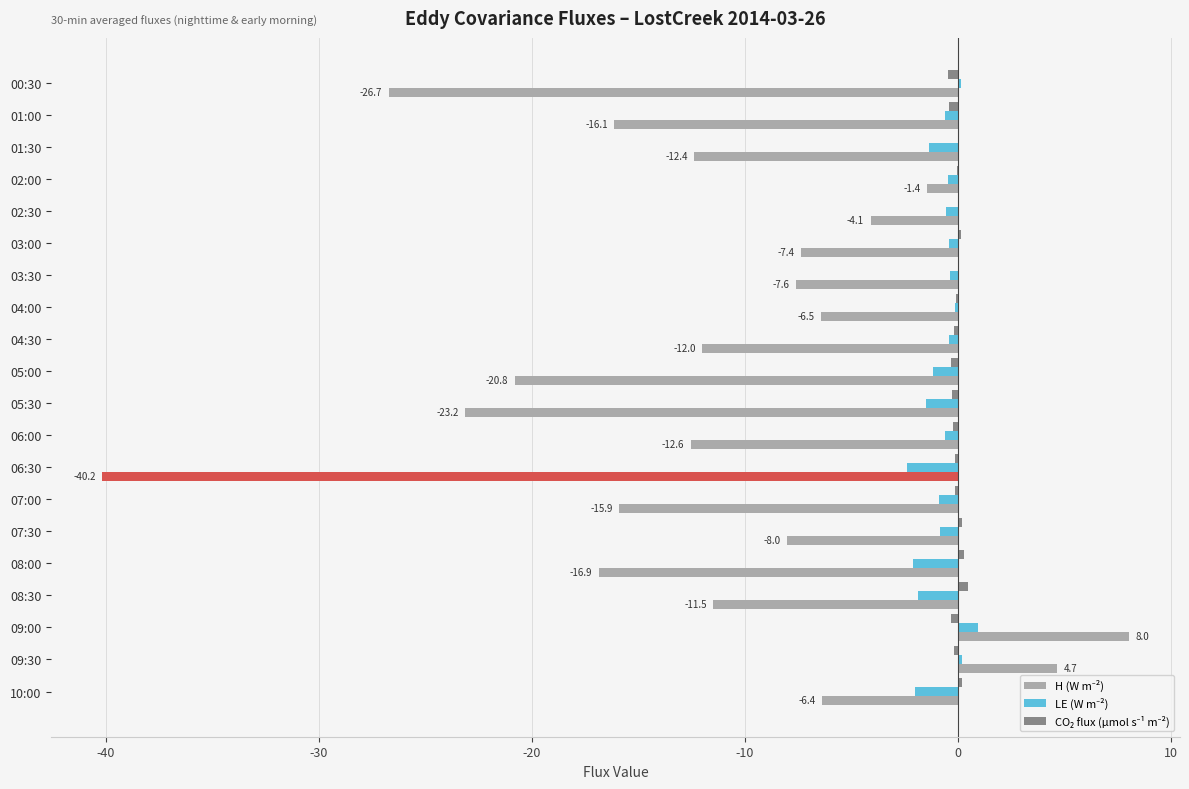

At which category is the sum across all series the highest?

09:00